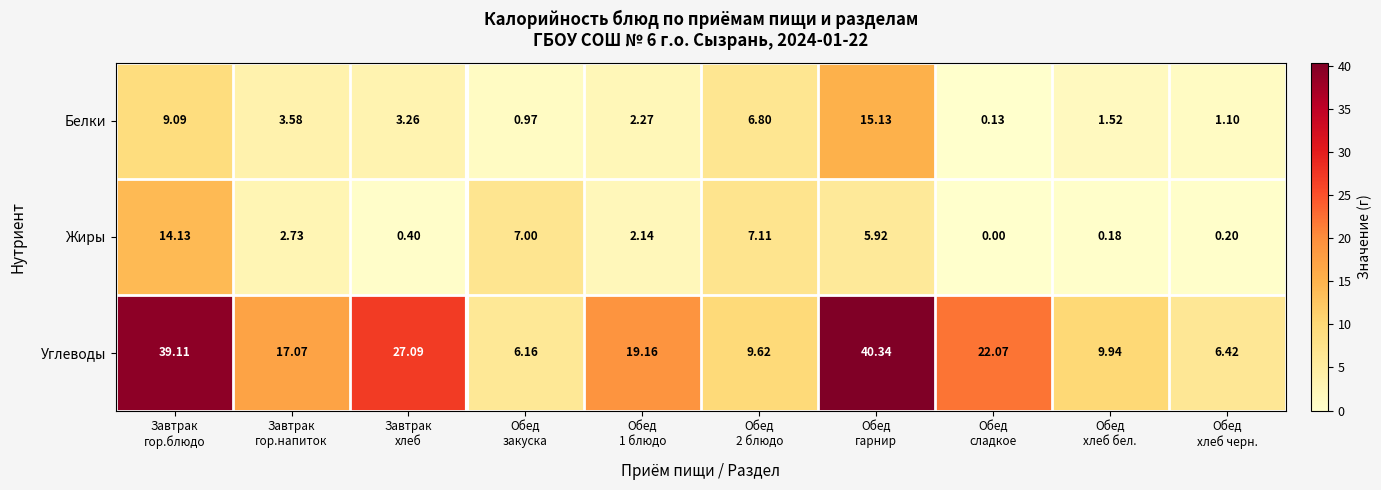

Which series has the largest total across all categories?

Углеводы